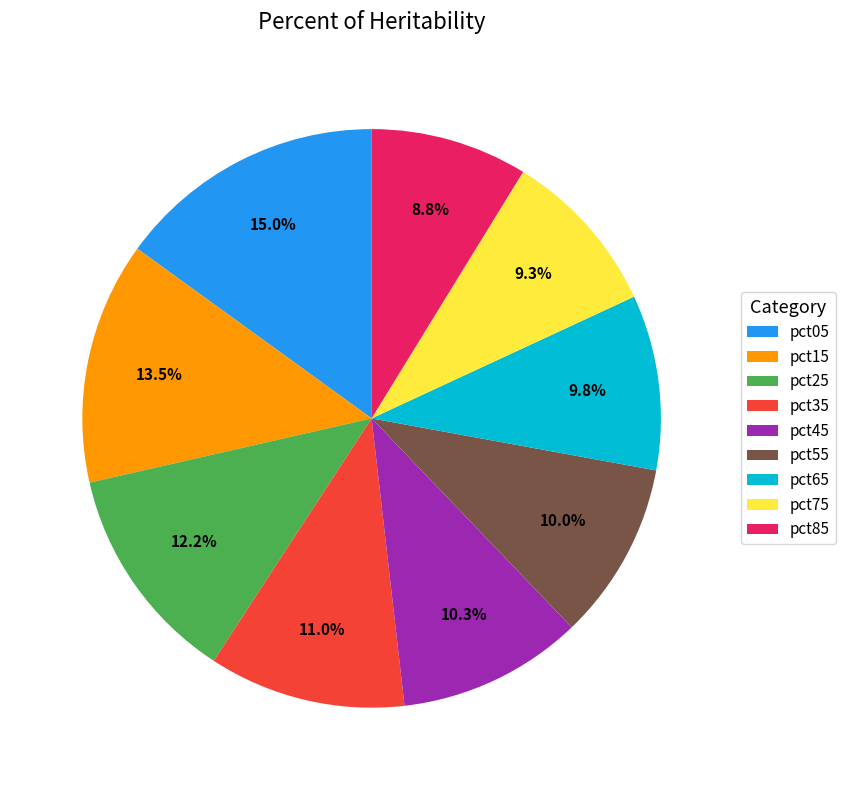

How many slices are in this pie chart?

9